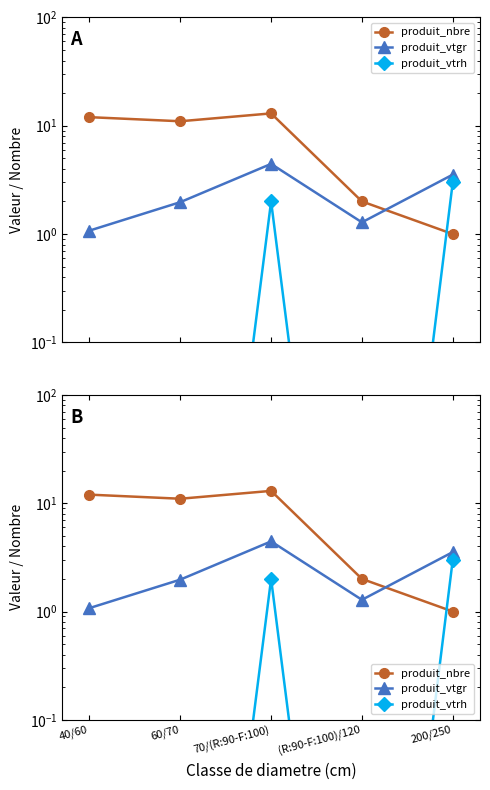

Which series has the widest spread of values?

produit_nbre